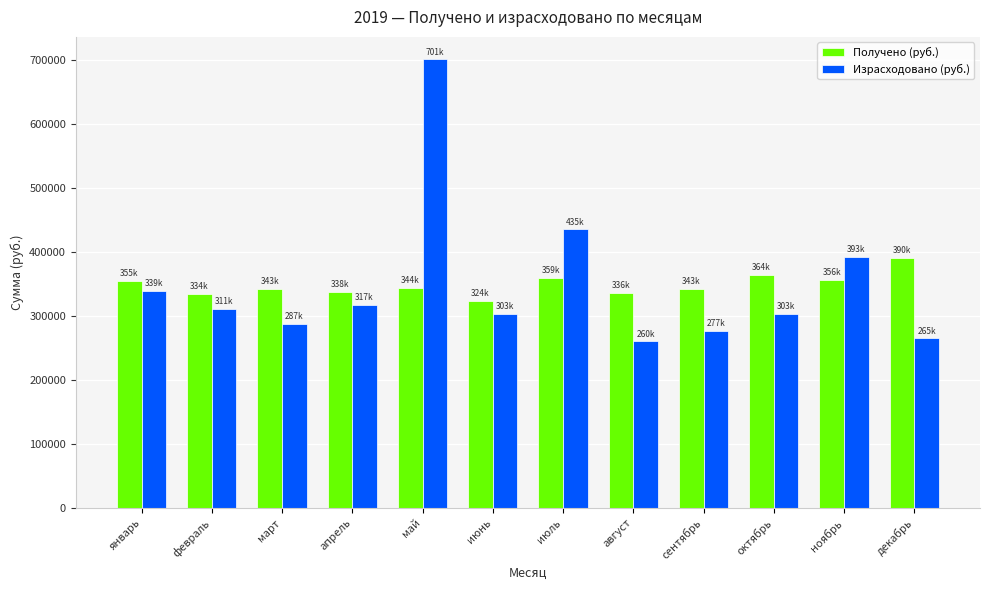

True or false: Получено (руб.) has a value of 190409.9 at июнь.

False